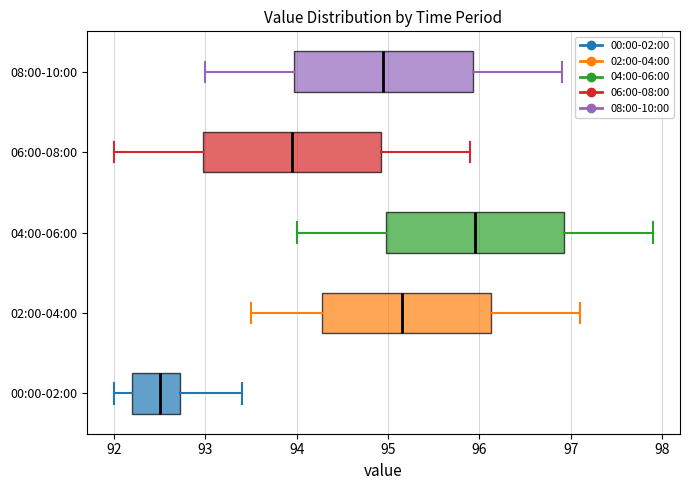

Reading bottom to top, transcribe this box plot: for each box, give where its median line is, the range the box spans, and where its two whiskers end, as read against the x-axis. The values are not printed on the chart, so give them approximately, as read against the axis.

00:00-02:00: median 92.5, box 92.2 to 92.7, whiskers 92.0 to 93.4
02:00-04:00: median 95.2, box 94.3 to 96.1, whiskers 93.5 to 97.1
04:00-06:00: median 96.0, box 95.0 to 96.9, whiskers 94.0 to 97.9
06:00-08:00: median 94.0, box 93.0 to 94.9, whiskers 92.0 to 95.9
08:00-10:00: median 95.0, box 94.0 to 95.9, whiskers 93.0 to 96.9